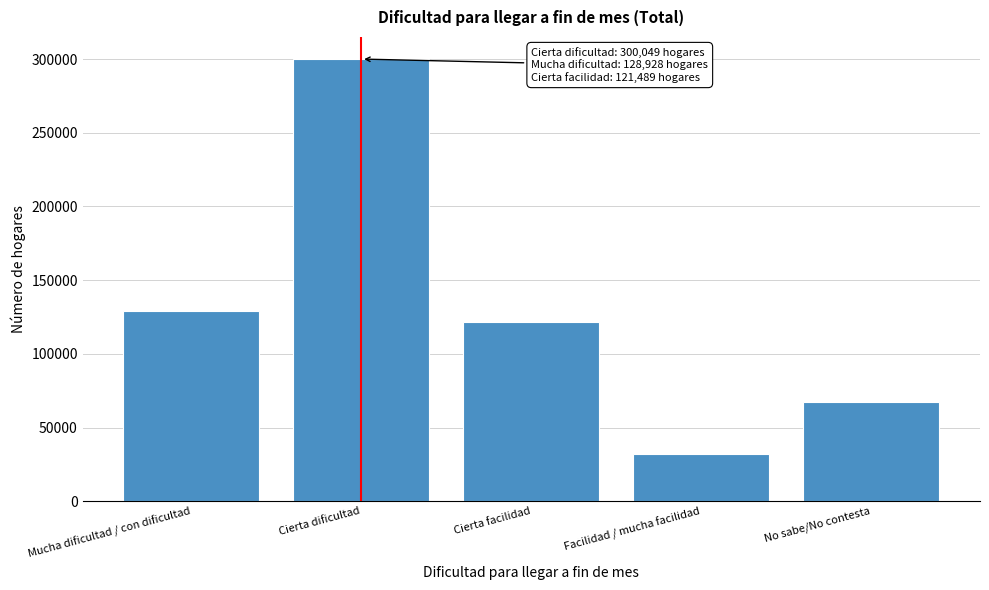

Reading right to left, what are all the values shown in this chart?

67138	31999	121489	300049	128928